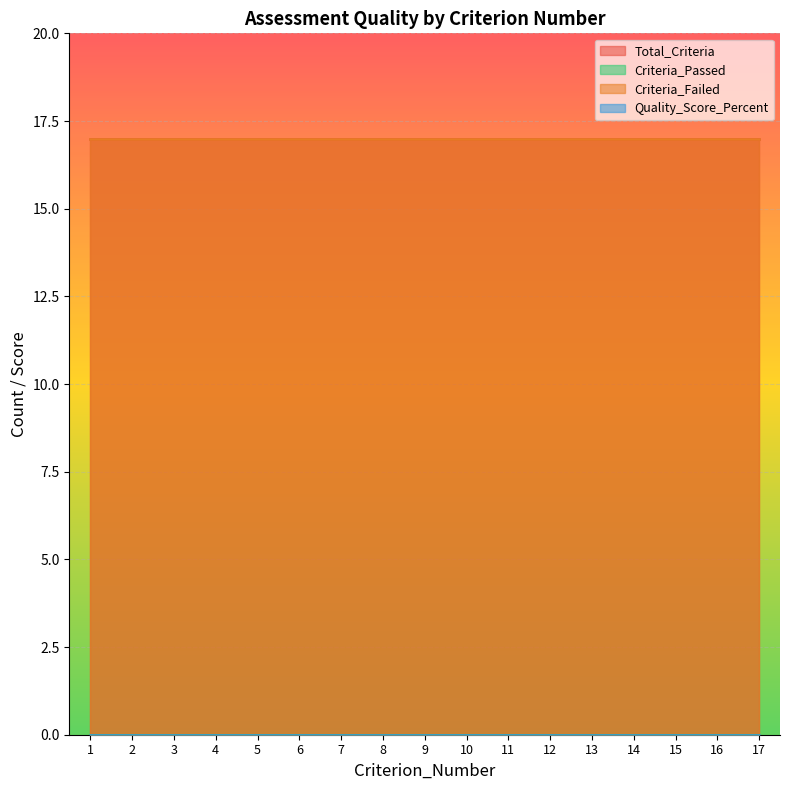

What is the total value across all series at 5?

34